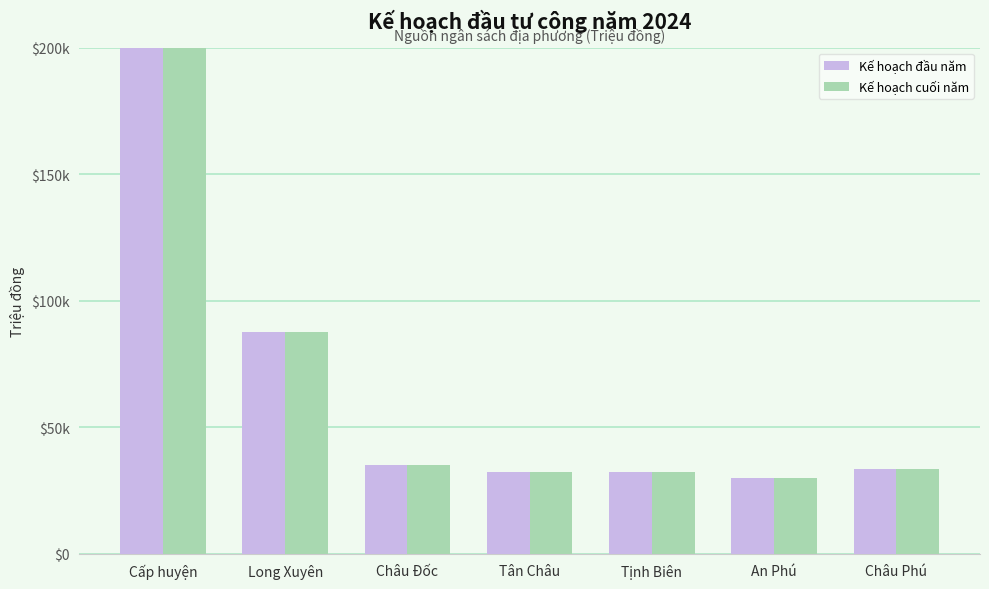

List the series in order of their peak value, highest first.

Kế hoạch đầu năm, Kế hoạch cuối năm